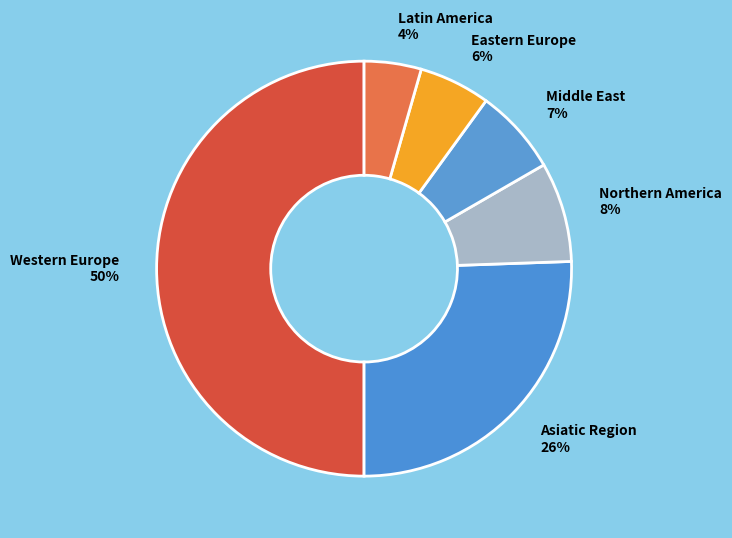

Which slice is the largest?

Western Europe